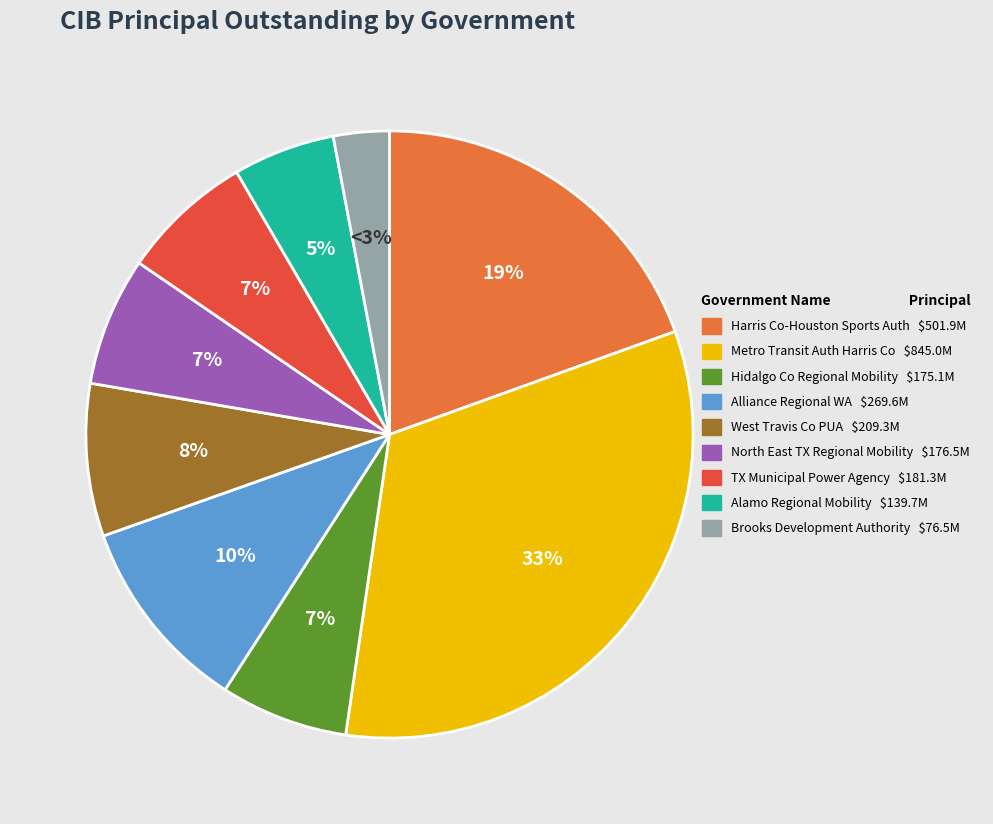

To the nearest percent, what percentage of the pie is West Travis Co PUA $209.3M?

8%